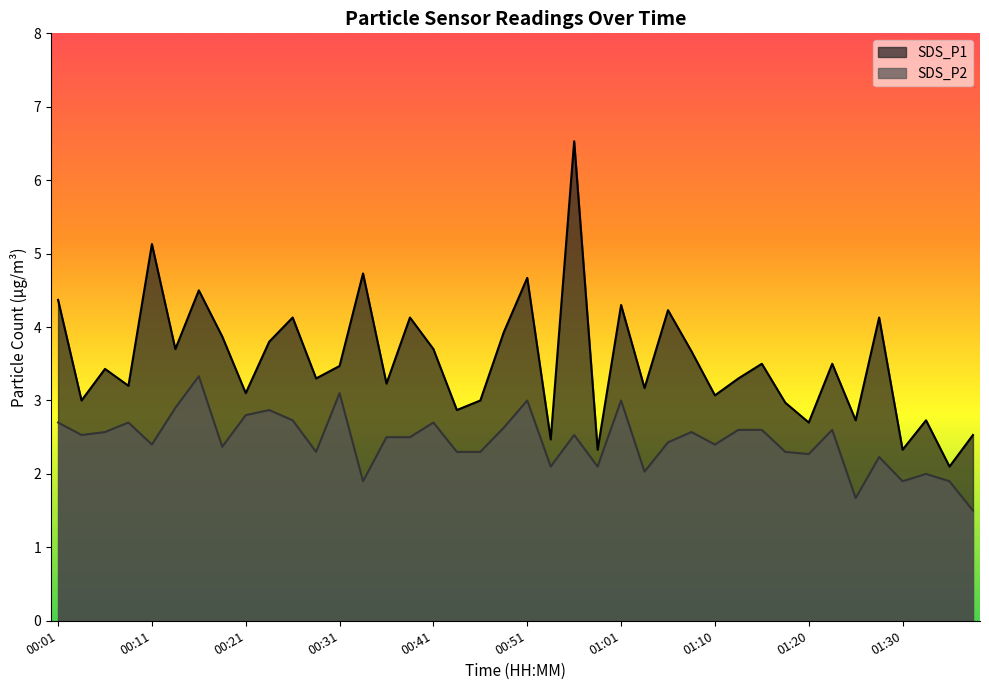

Where is the first local minimum for SDS_P2?

00:03